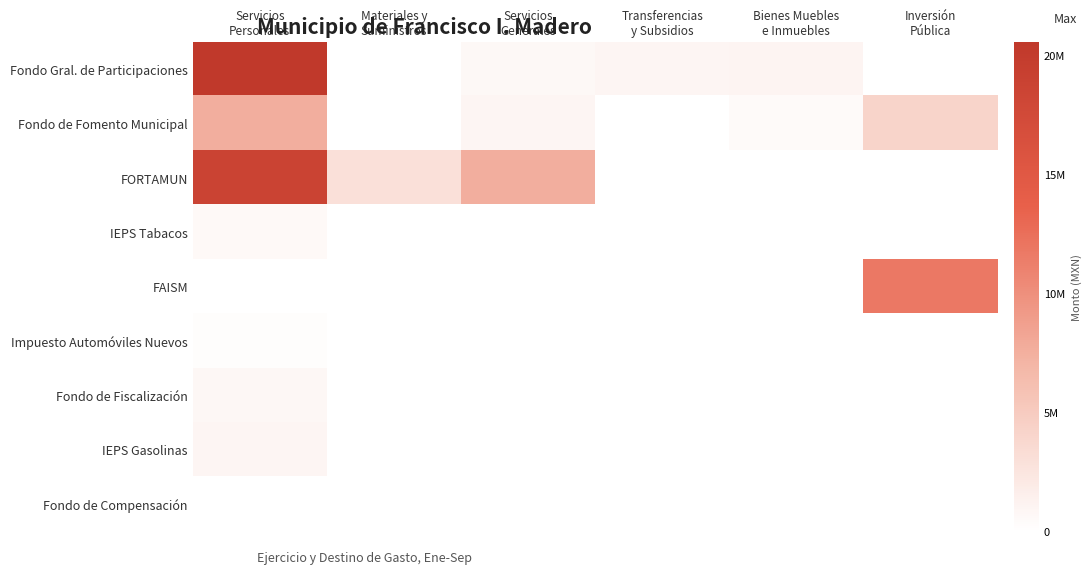

Between Servicios Generales and Bienes Muebles e Inmuebles, which series saw the biggest shift?

FORTAMUN